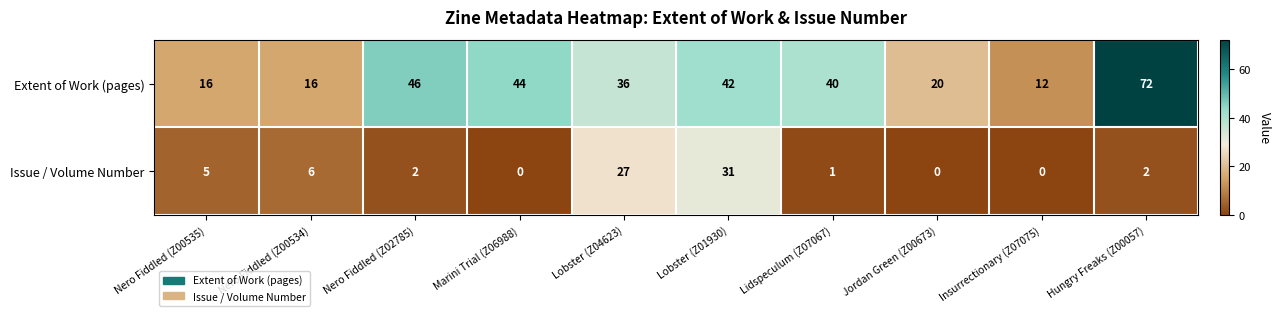

Reading left to right, list all the values displayed in this chart.

Extent of Work (pages): Nero Fiddled (Z00535)=16	Nero Fiddled (Z00534)=16	Nero Fiddled (Z02785)=46	Marini Trial (Z06988)=44	Lobster (Z04623)=36	Lobster (Z01930)=42	Lidspeculum (Z07067)=40	Jordan Green (Z00673)=20	Insurrectionary (Z07075)=12	Hungry Freaks (Z00057)=72
Issue / Volume Number: Nero Fiddled (Z00535)=5	Nero Fiddled (Z00534)=6	Nero Fiddled (Z02785)=2	Marini Trial (Z06988)=0	Lobster (Z04623)=27	Lobster (Z01930)=31	Lidspeculum (Z07067)=1	Jordan Green (Z00673)=0	Insurrectionary (Z07075)=0	Hungry Freaks (Z00057)=2